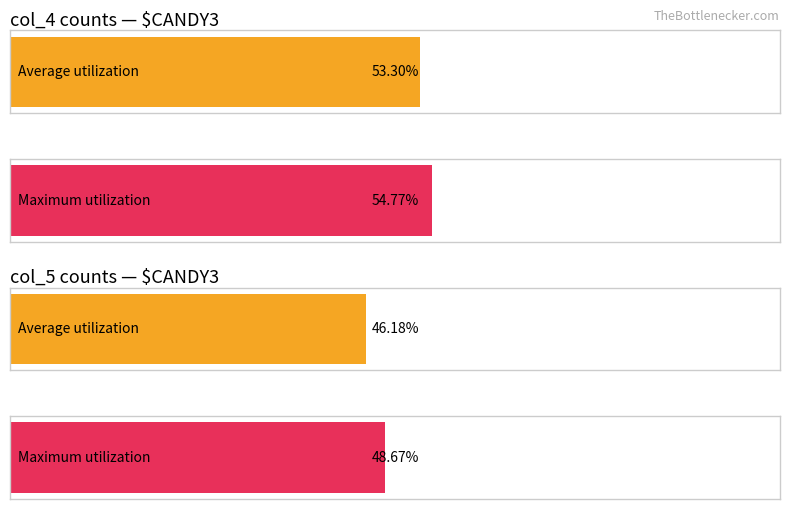

Which series has the largest total across all categories?

Maximum utilization